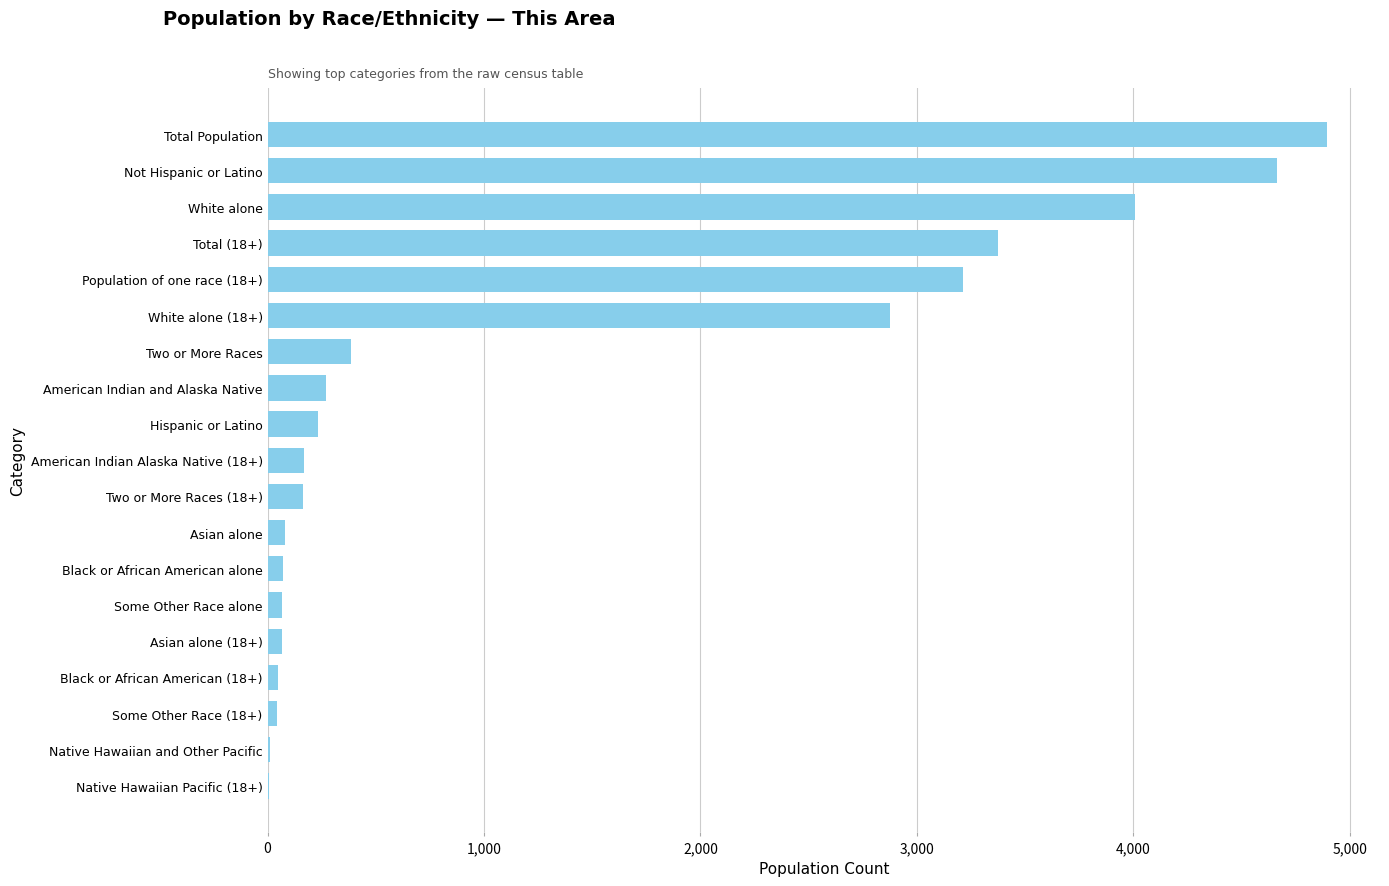

How many distinct data groups are displayed?

1